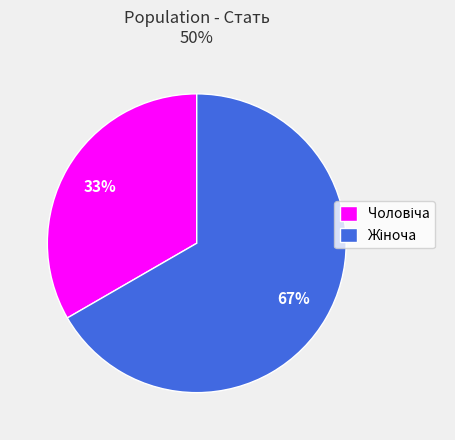

How many segments does this pie chart have?

2